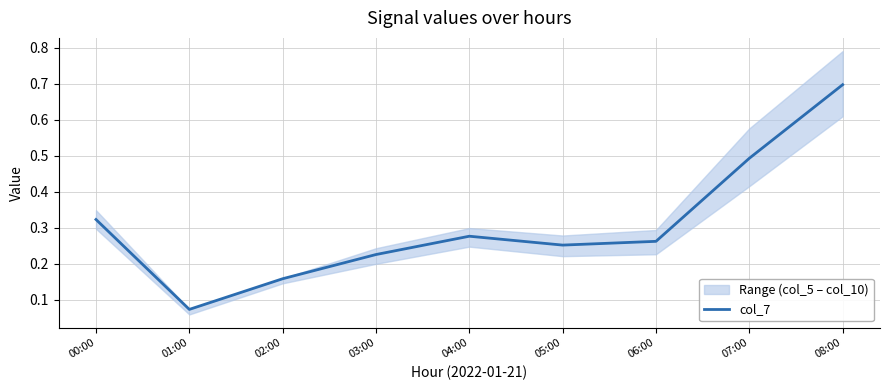

What is the minimum value shown in the chart?

0.1